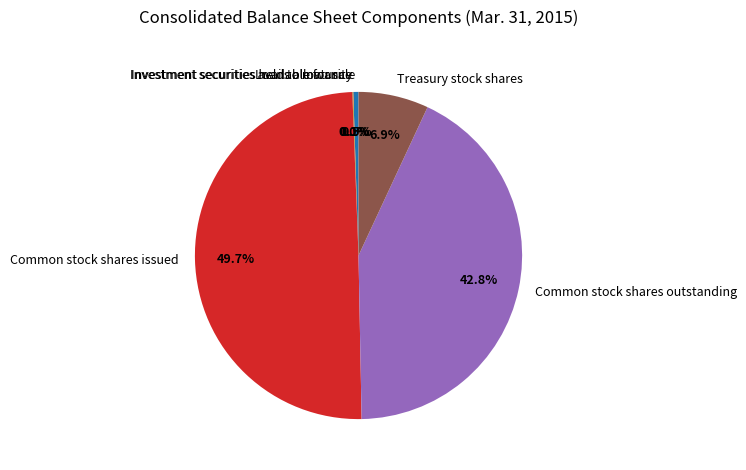

To the nearest percent, what is the average slice percentage?

17%